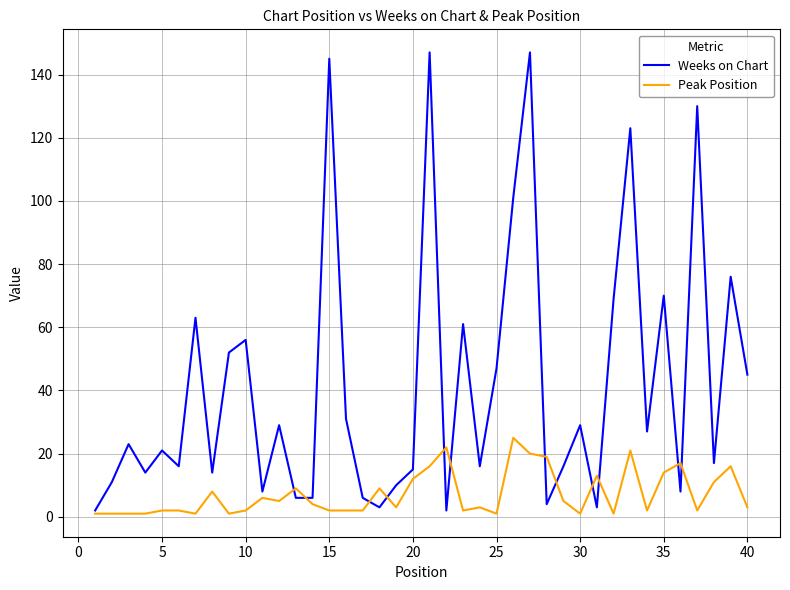

What are all the series names shown in the legend?

Weeks on Chart, Peak Position